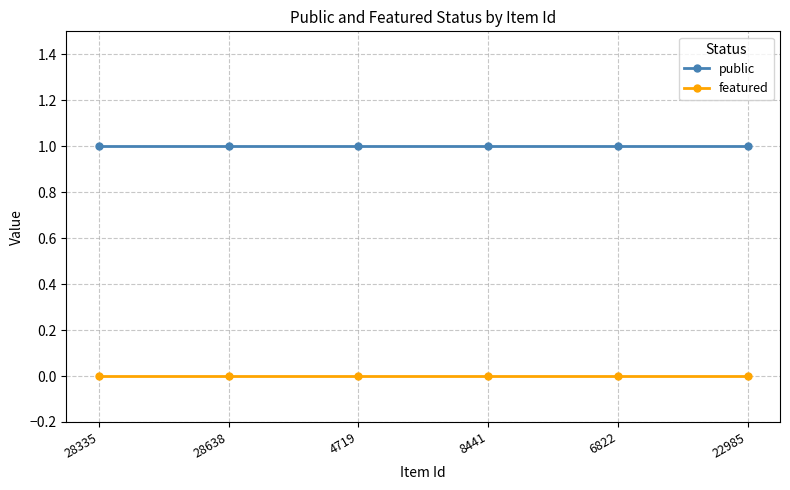

At 8441, list the series in order from largest to smallest.

public, featured